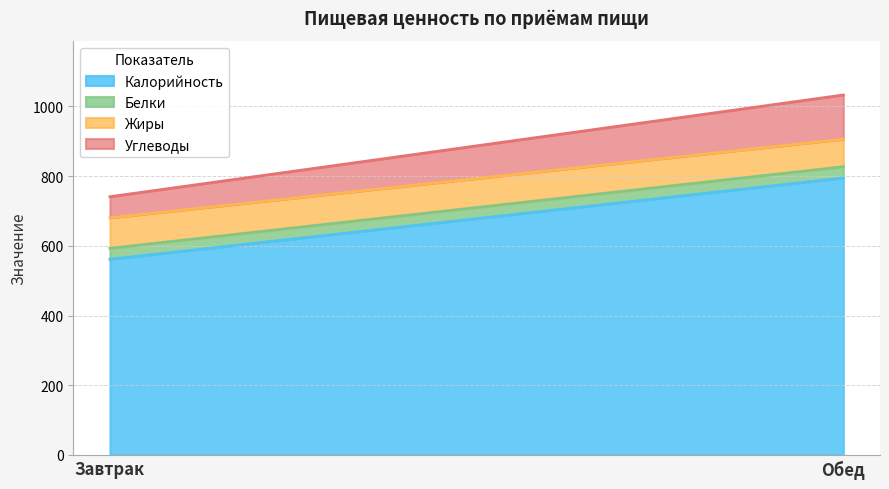

Which series has the largest total across all categories?

Калорийность